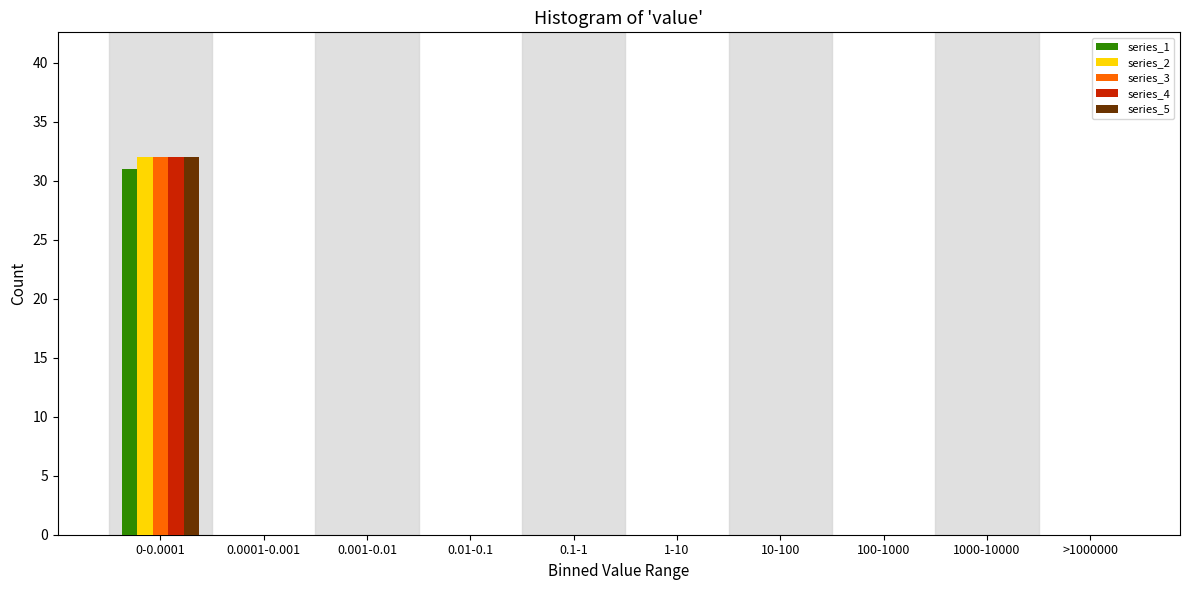

What is the greatest value displayed?

32